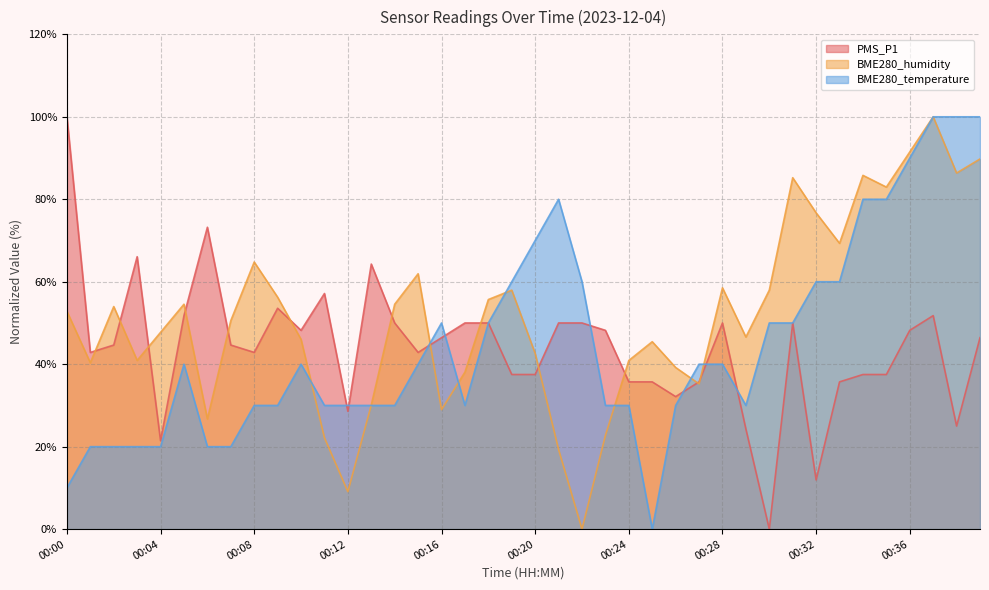

How many interior local valleys does the BME280_humidity series have?

11